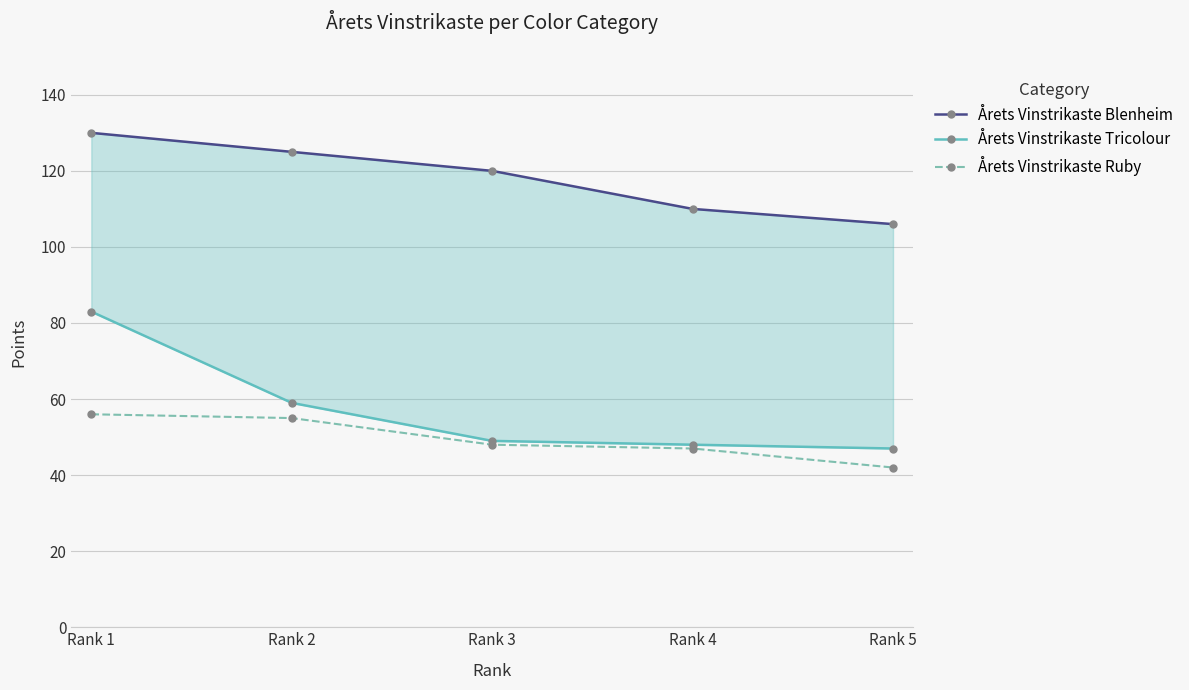

What is the greatest value displayed?

130